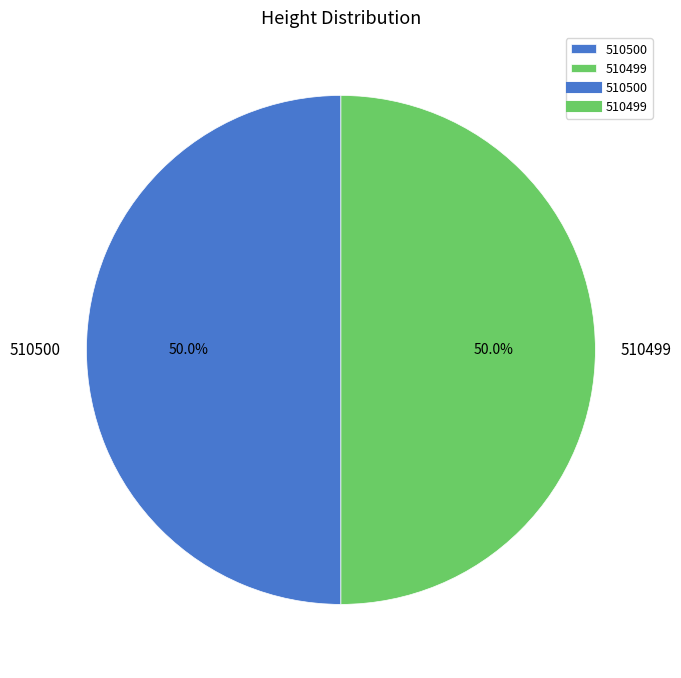

How many segments does this pie chart have?

2